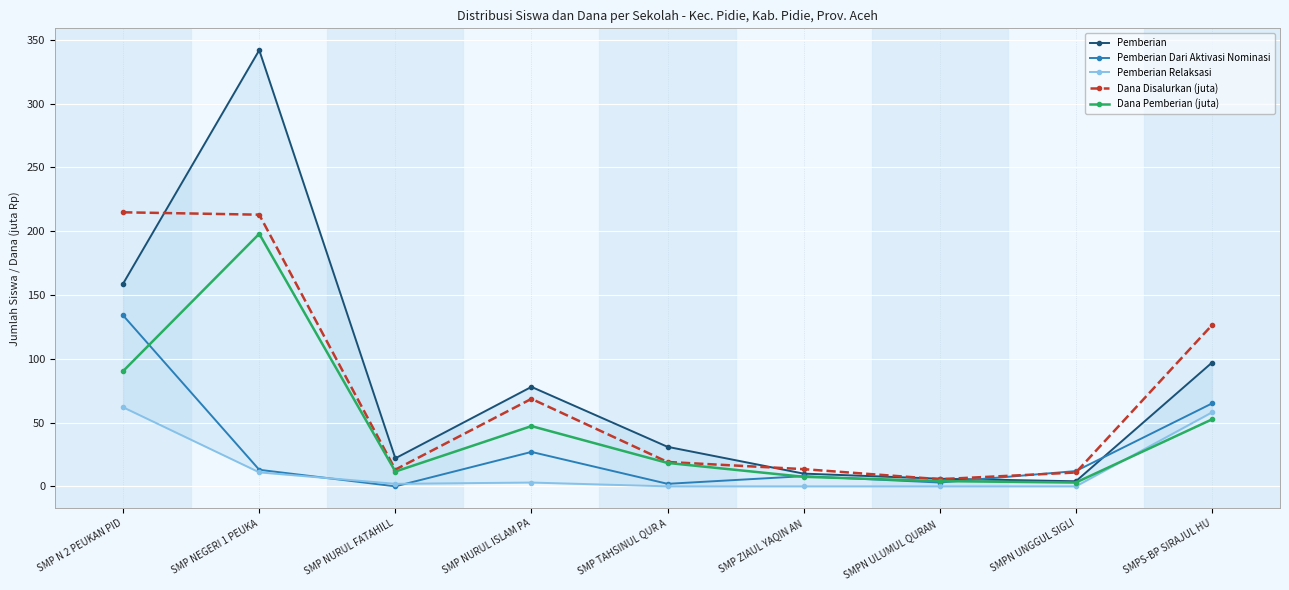

Is it true that Dana Disalurkan (juta) equals 10.9 at SMPN UNGGUL SIGLI?

True